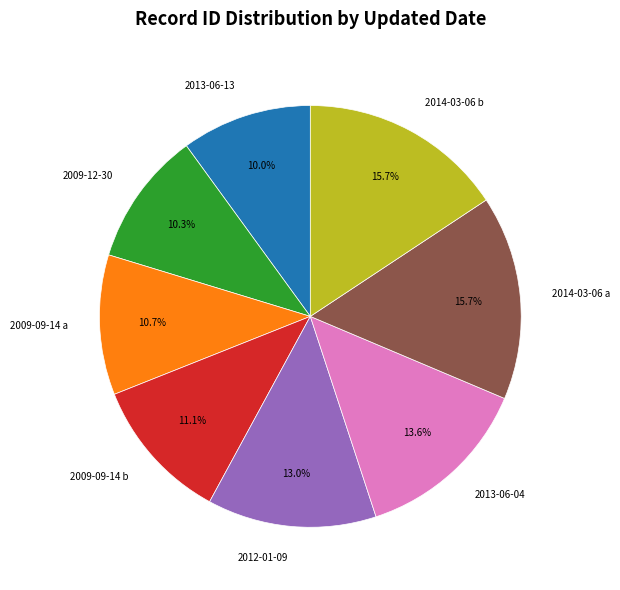

Is it true that 2009-12-30 is 5% of the pie?

False